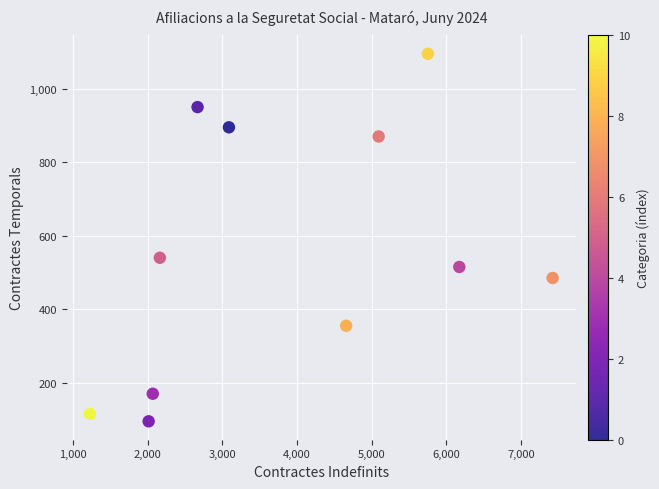

What Y value in the scatter plot is closest to 595?

540